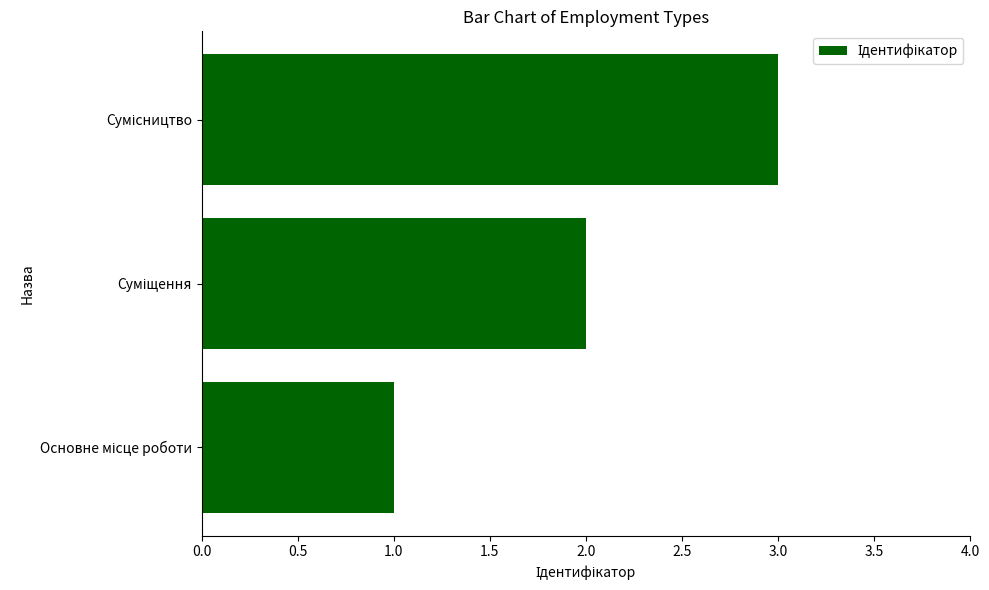

What is the sum of all values?

6